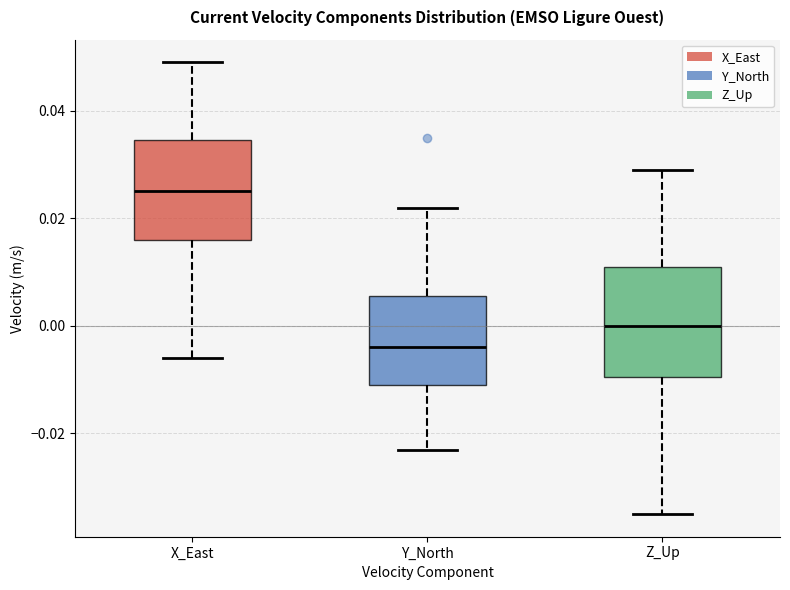

Reading left to right, read every box against the y-axis: the position of its median line, the range the box covers, and the ends of its whiskers. The values are not printed on the chart, so give them approximately, as read against the axis.

X_East: median 0.026, box 0.016 to 0.034, whiskers -0.006 to 0.050
Y_North: median -0.004, box -0.010 to 0.006, whiskers -0.022 to 0.022
Z_Up: median 0.000, box -0.010 to 0.012, whiskers -0.034 to 0.030